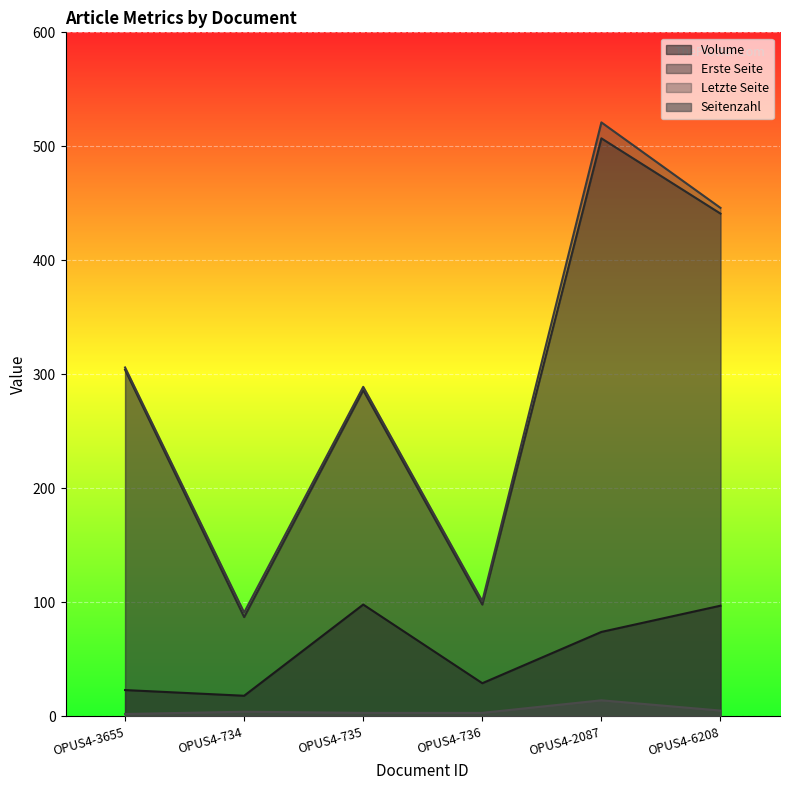

In Erste Seite, how many points are lower than both neighbors (excluding endpoints)?

2